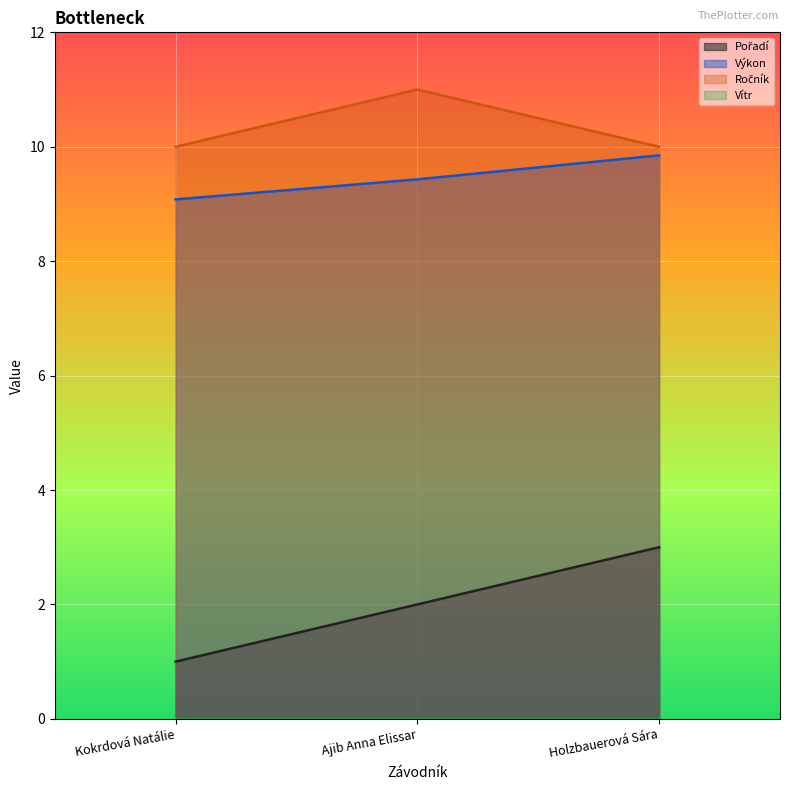

True or false: Ročník has a value of 11.0 at Ajib Anna Elissar.

True